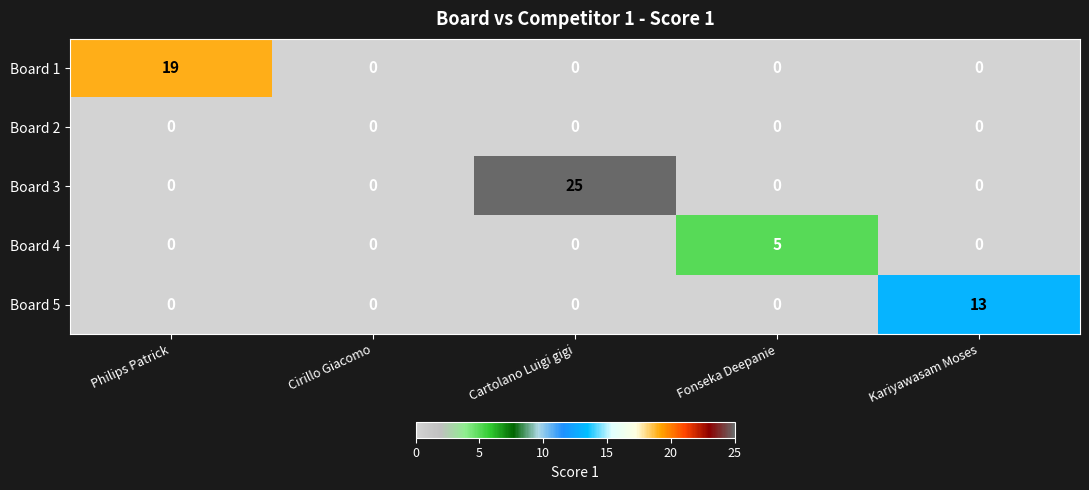

At how many categories does at least one series exceed 22?

1